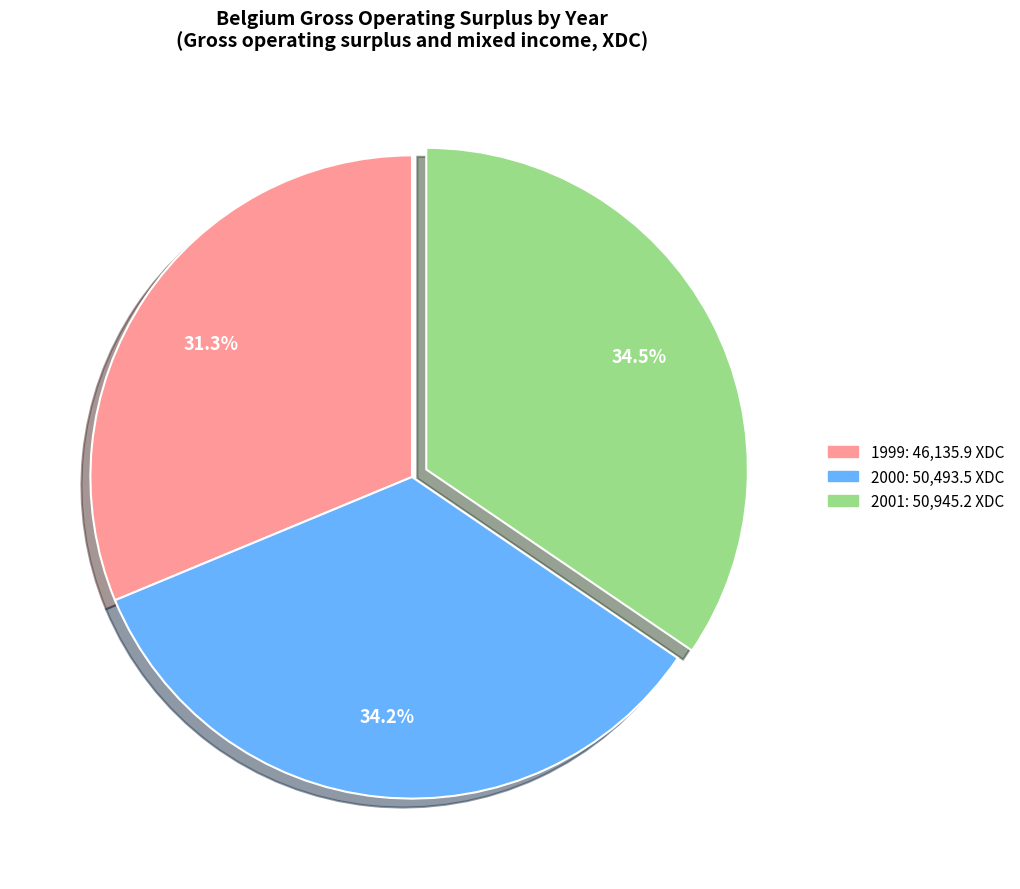

How many slices are in this pie chart?

3